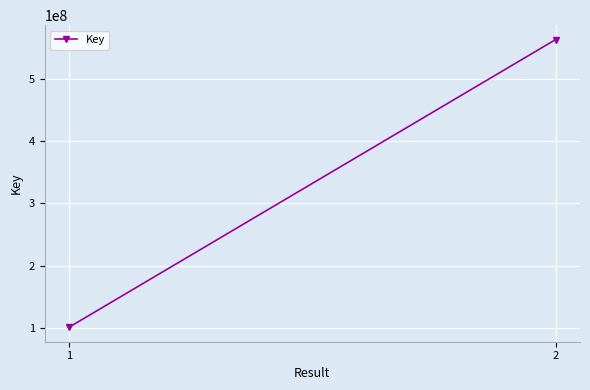

Reading left to right, list all the values displayed in this chart.

1=100353841	2=564240267